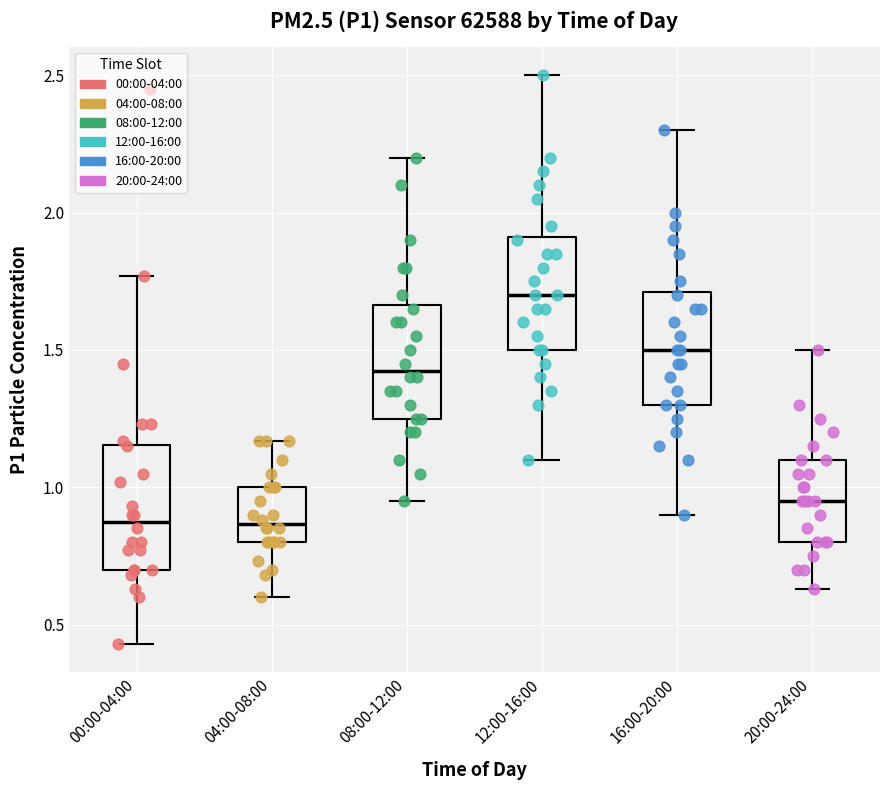

Reading left to right, read every box against the y-axis: the position of its median line, the range the box covers, and the ends of its whiskers. The values are not printed on the chart, so give them approximately, as read against the axis.

00:00-04:00: median 0.90, box 0.70 to 1.15, whiskers 0.45 to 1.75
04:00-08:00: median 0.85, box 0.80 to 1.00, whiskers 0.60 to 1.15
08:00-12:00: median 1.45, box 1.25 to 1.65, whiskers 0.95 to 2.20
12:00-16:00: median 1.70, box 1.50 to 1.90, whiskers 1.10 to 2.50
16:00-20:00: median 1.50, box 1.30 to 1.70, whiskers 0.90 to 2.30
20:00-24:00: median 0.95, box 0.80 to 1.10, whiskers 0.65 to 1.50